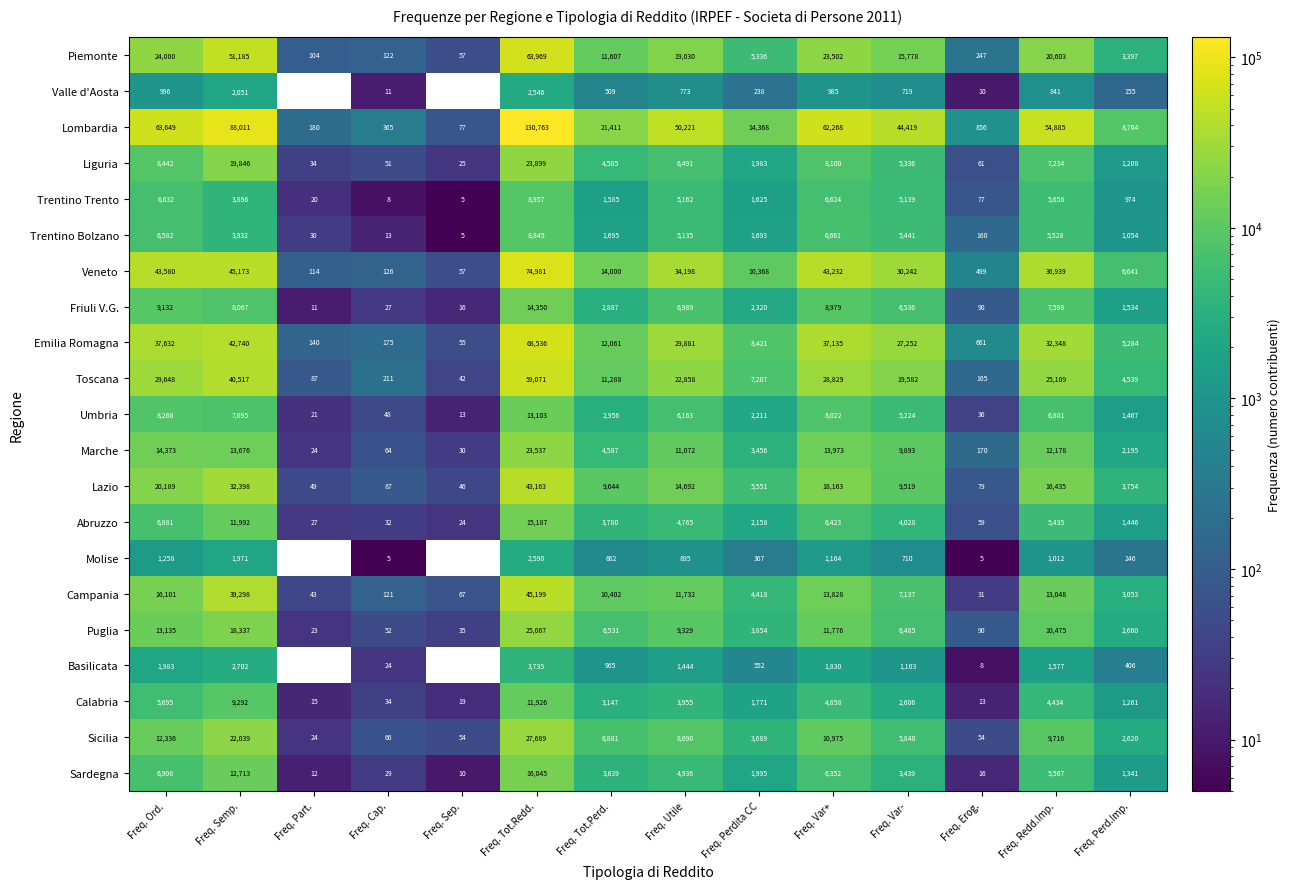

Which label corresponds to the largest value in the chart?

Freq. Tot.Redd.